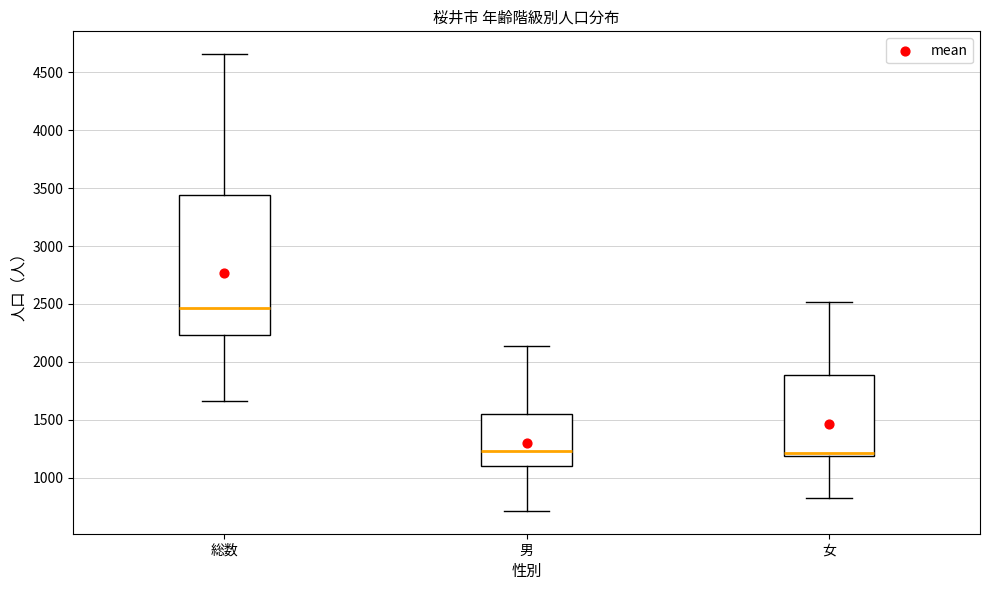

Where does the median line of the box for 総数 sit on the y-axis? The values are not printed on the chart, so give them approximately, as read against the axis.

2450